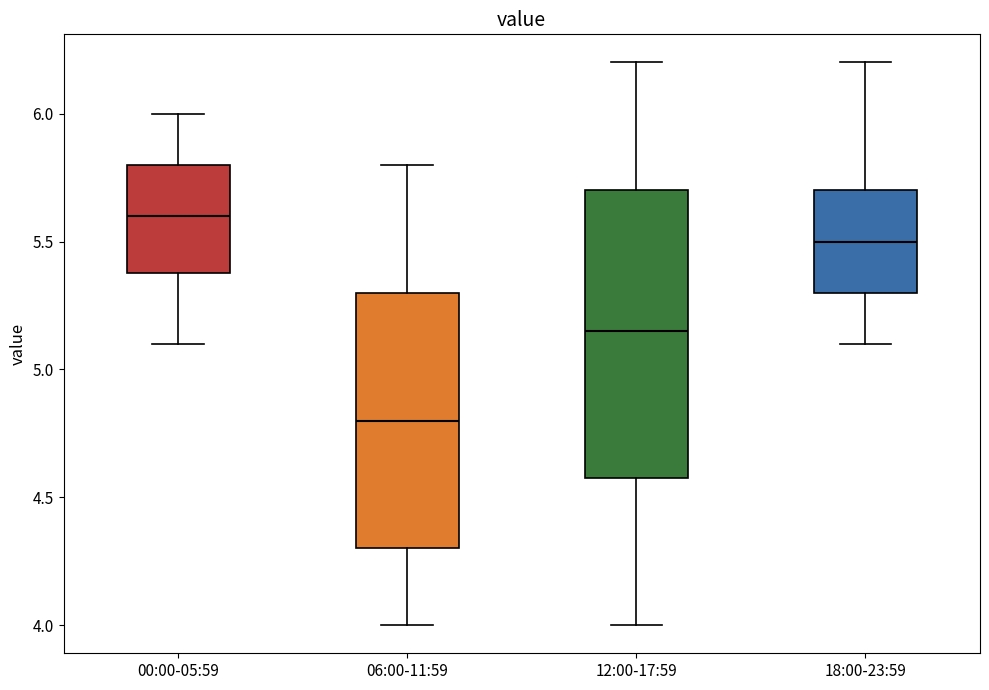

Reading left to right, transcribe this box plot: for each box, give where its median line is, the range the box spans, and where its two whiskers end, as read against the y-axis. The values are not printed on the chart, so give them approximately, as read against the axis.

00:00-05:59: median 5.60, box 5.40 to 5.80, whiskers 5.10 to 6.00
06:00-11:59: median 4.80, box 4.30 to 5.30, whiskers 4.00 to 5.80
12:00-17:59: median 5.15, box 4.60 to 5.70, whiskers 4.00 to 6.20
18:00-23:59: median 5.50, box 5.30 to 5.70, whiskers 5.10 to 6.20